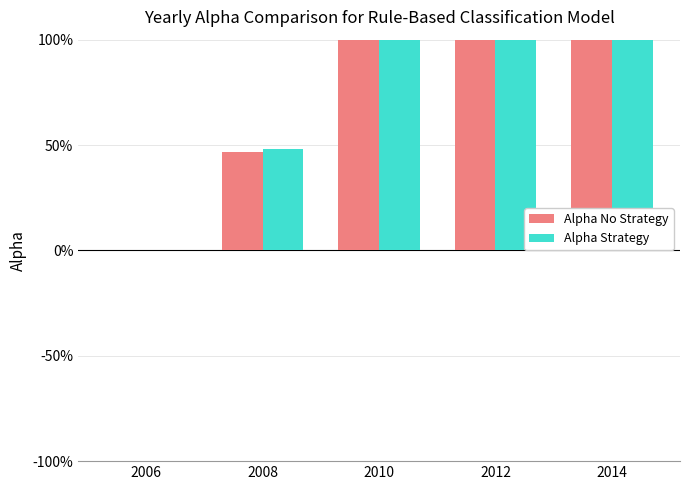

Which category has the highest value in the Alpha No Strategy series?

2014